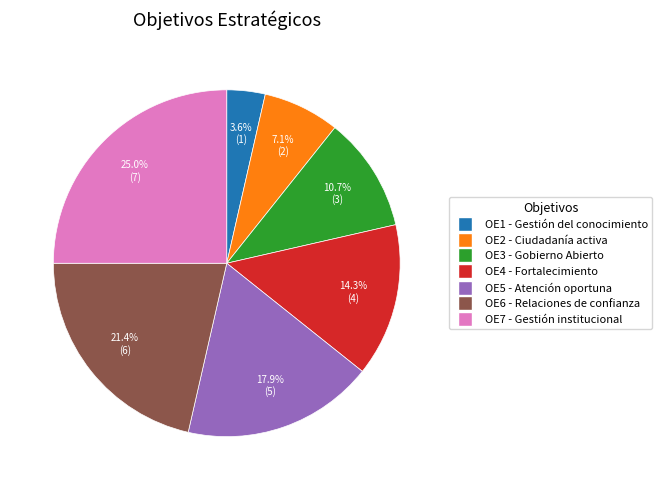

Does any single category account for the majority?

No